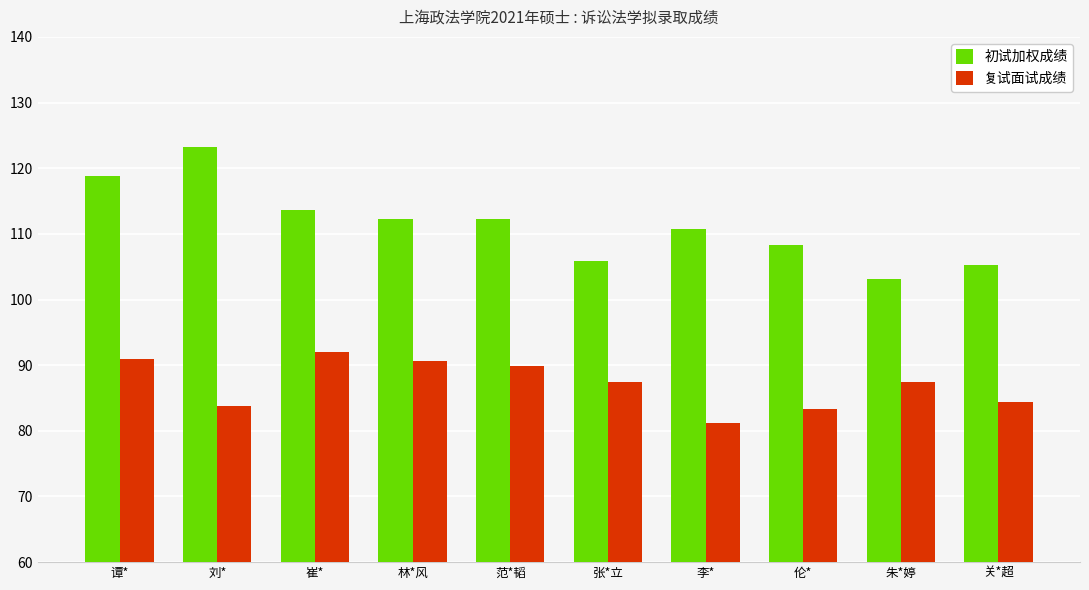

What position from the right is 刘*?

9